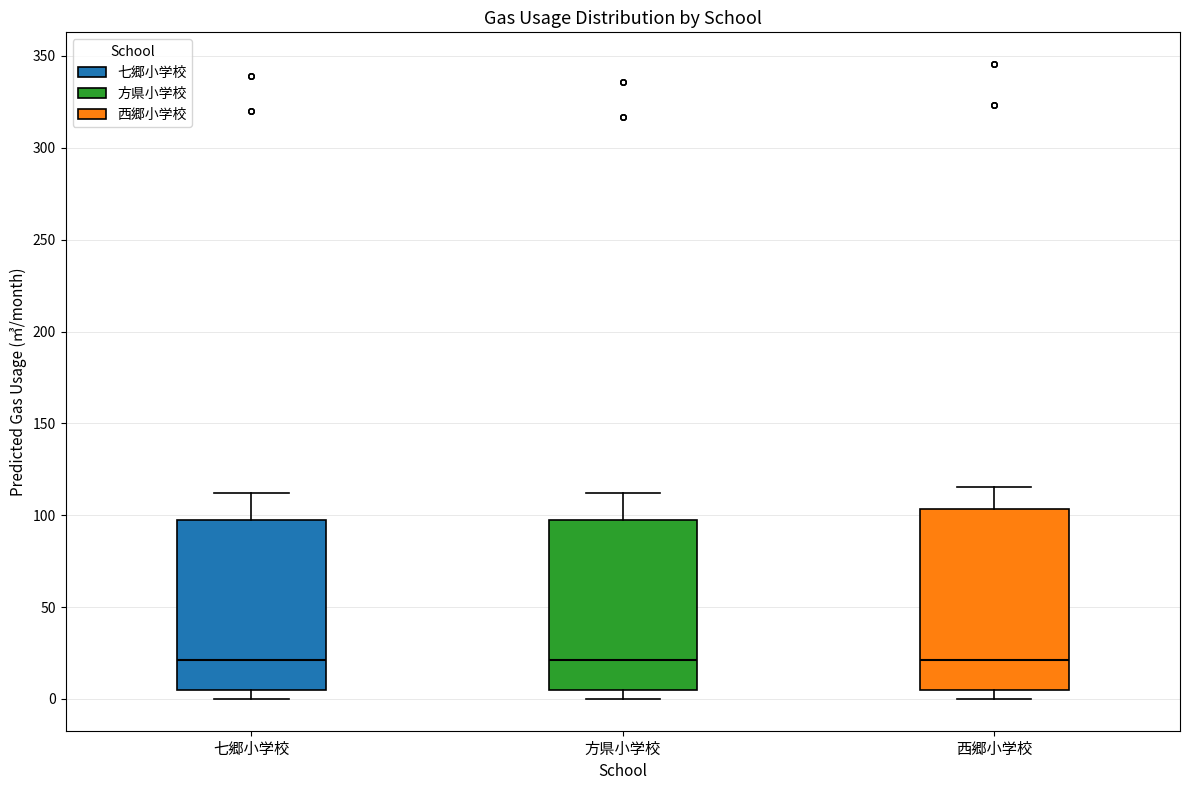

Reading left to right, transcribe this box plot: for each box, give where its median line is, the range the box spans, and where its two whiskers end, as read against the y-axis. The values are not printed on the chart, so give them approximately, as read against the axis.

七郷小学校: median 20, box 5 to 100, whiskers 0 to 110
方県小学校: median 20, box 5 to 100, whiskers 0 to 110
西郷小学校: median 20, box 5 to 105, whiskers 0 to 115